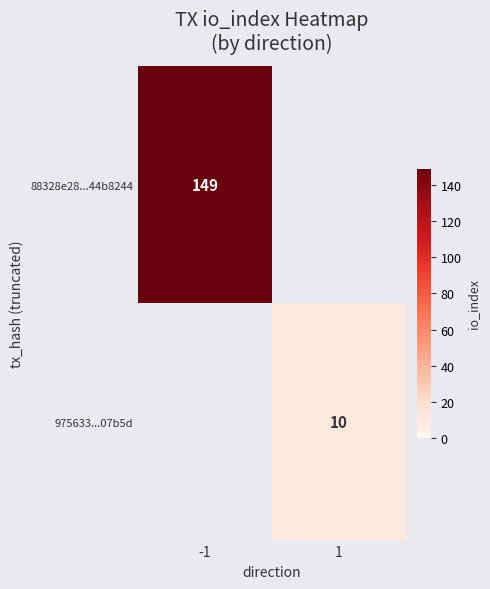

True or false: 975633...07b5d has a value of 10 at 1.

True